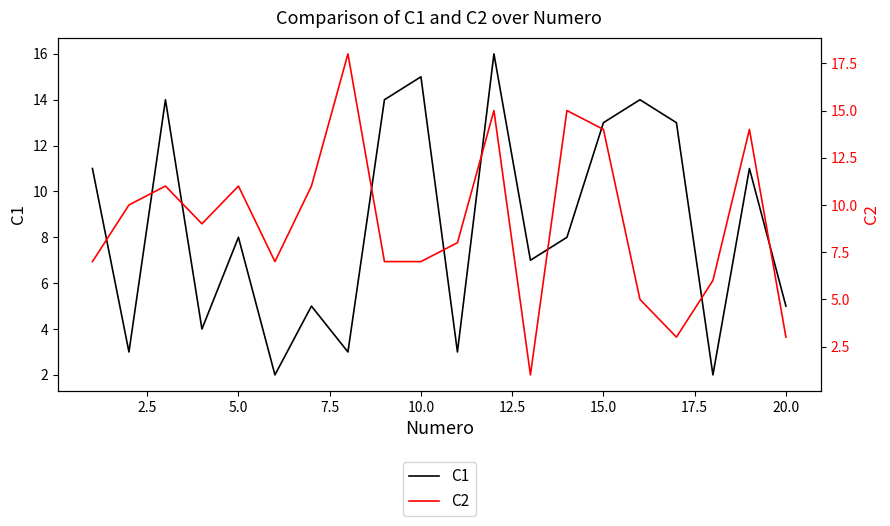

Which series ends up on top after the final intersection of C2 and C1?

C1